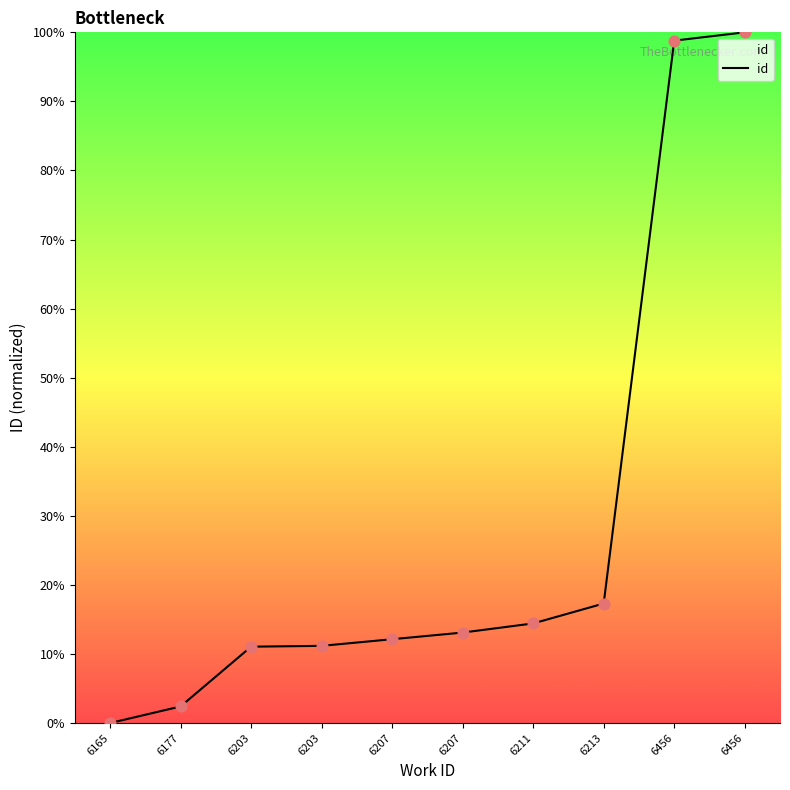

Between 6456 and 6207, which is larger?

6456